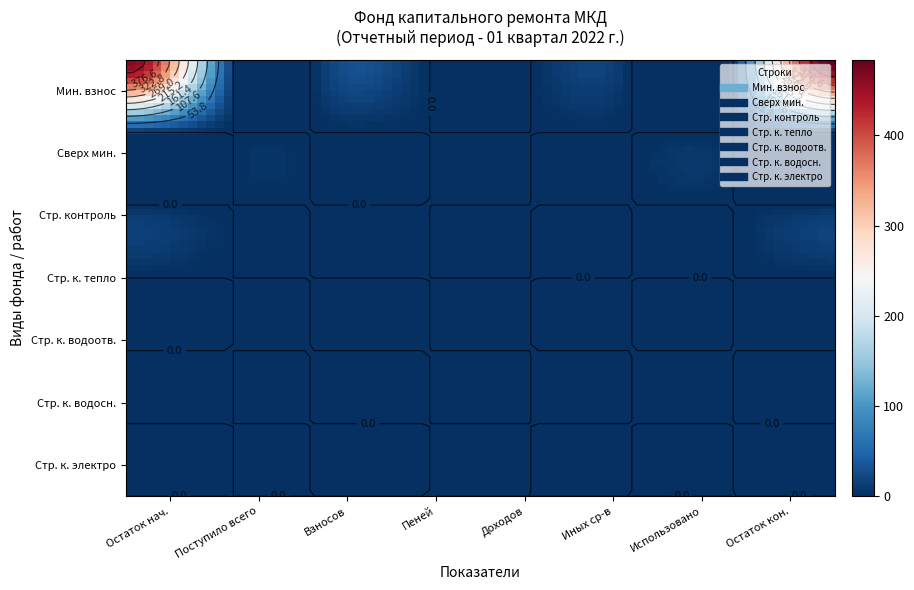

Reading left to right, extract all data points from this chart.

за счет минимального взноса: 464.2	20.0	20.0	0.0	0.0	0.0	0.0	484.1
сверх минимального размера взноса: 0.0	0.0	0.0	0.0	0.0	0.0	0.0	0.0
Строительный контроль: 0.0	0.0	0.0	0.0	0.0	0.0	0.0	0.0
Строительный контроль теплоснабжения: 0.0	0.0	0.0	0.0	0.0	0.0	0.0	0.0
Строительный контроль водоотведения: 0.0	0.0	0.0	0.0	0.0	0.0	0.0	0.0
Строительный контроль водоснабжения: 0.0	0.0	0.0	0.0	0.0	0.0	0.0	0.0
Строительный контроль электроснабжения: 0.0	0.0	0.0	0.0	0.0	0.0	0.0	0.0